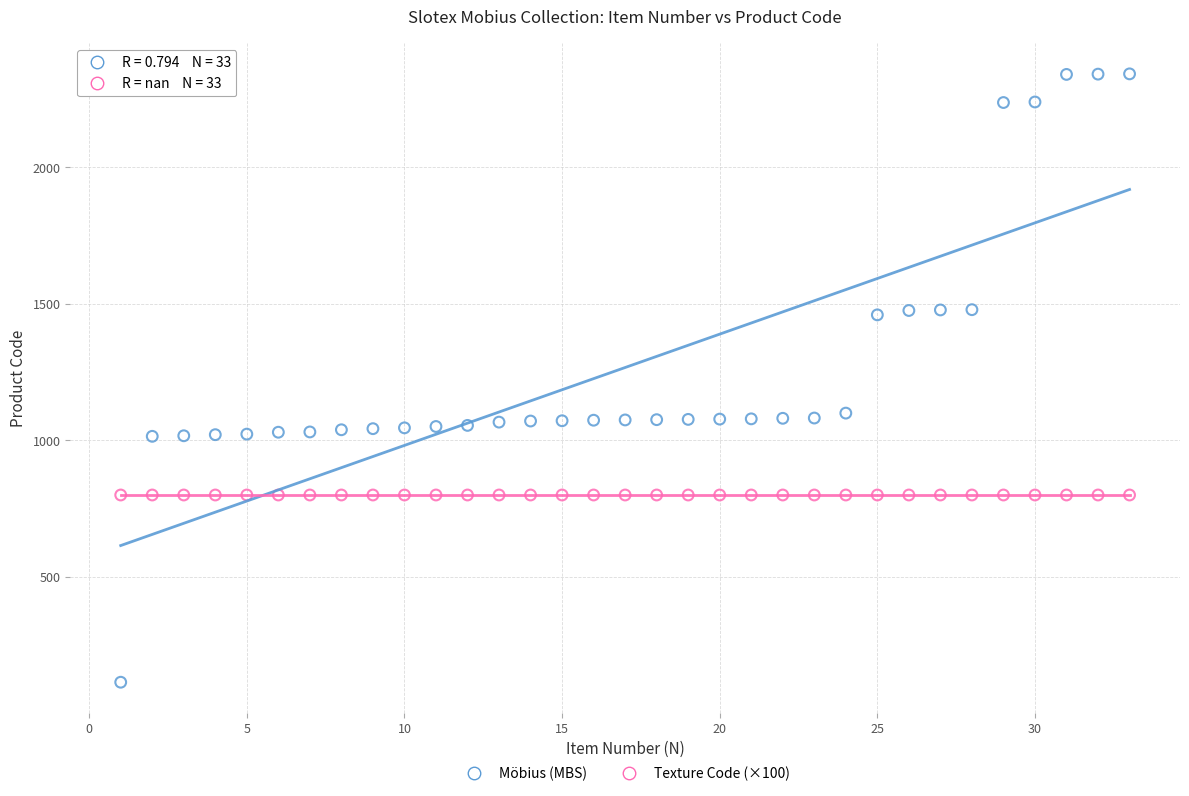

What are all the series names shown in the legend?

Möbius (MBS), Texture Code (×100)